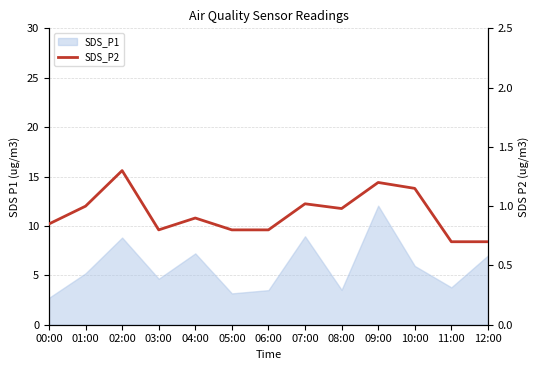

Between 10:00 and 03:00, which is larger?

10:00